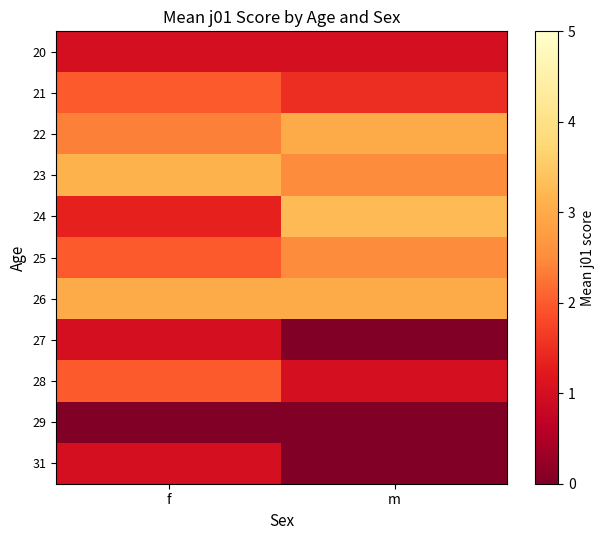

Reading right to left, transcribe all the data shown in this chart.

20: m=1.0	f=1.0
21: m=1.5	f=2.0
22: m=3.0	f=2.4
23: m=2.5	f=3.1
24: m=3.2	f=1.3
25: m=2.5	f=2.0
26: m=3.0	f=3.0
27: m=0.0	f=1.0
28: m=1.0	f=2.0
29: m=0.0	f=0.0
31: m=0.0	f=1.0